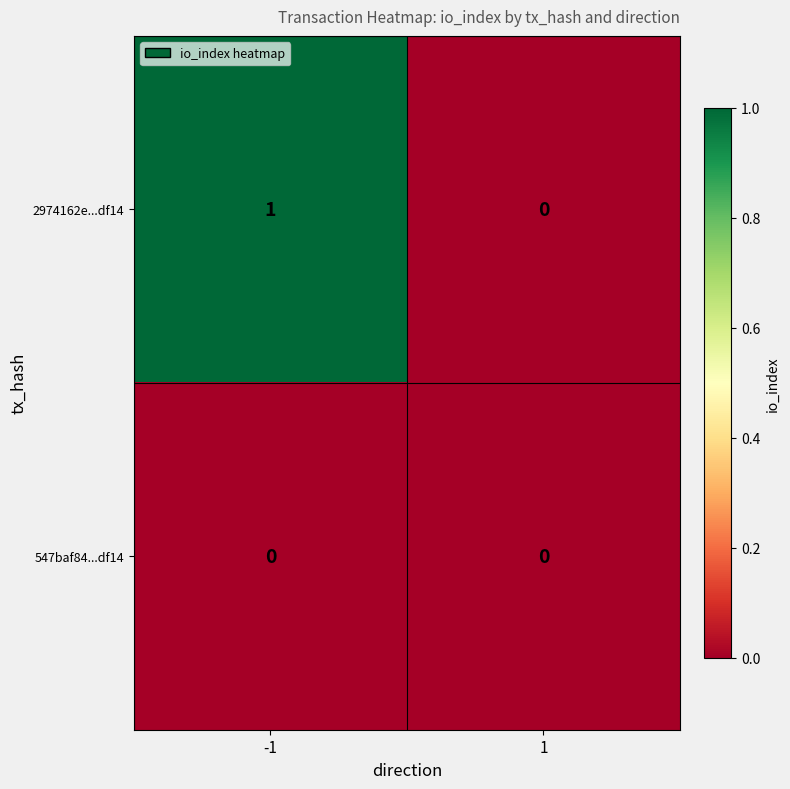

Which series has the largest total across all categories?

2974162e...df14